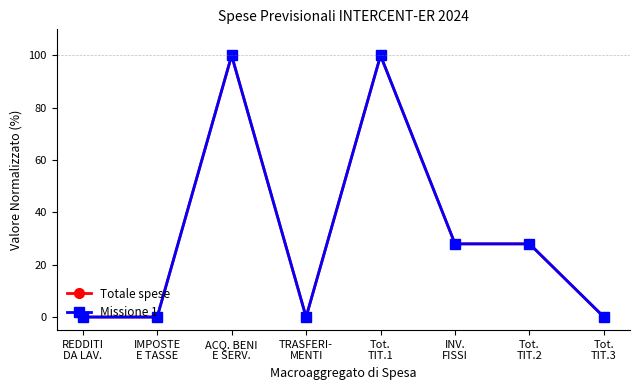

Is this an area chart (filled region under the line)?

No